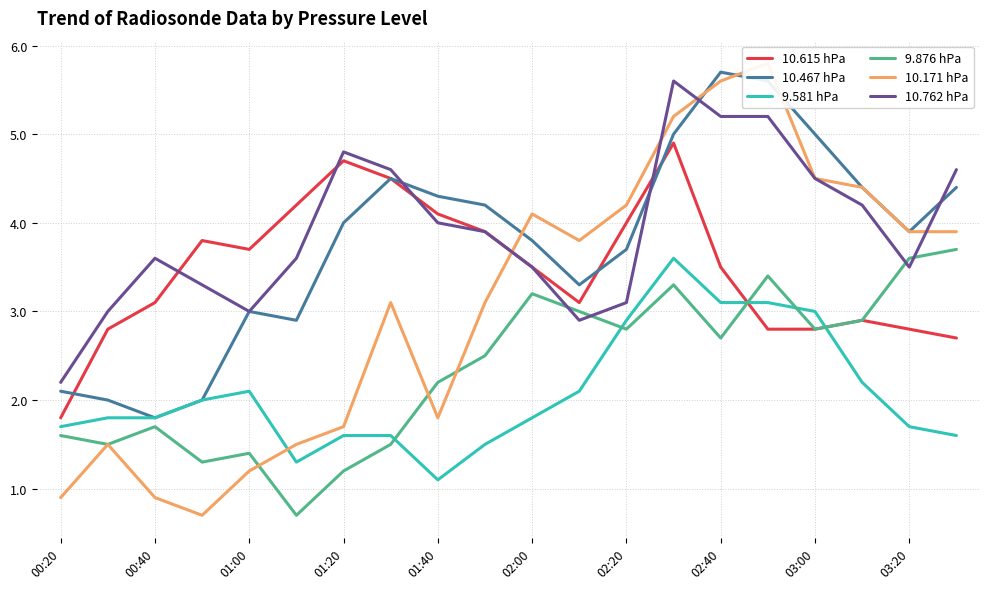

In 10.171 hPa, how many points are lower than both neighbors (excluding endpoints)?

3